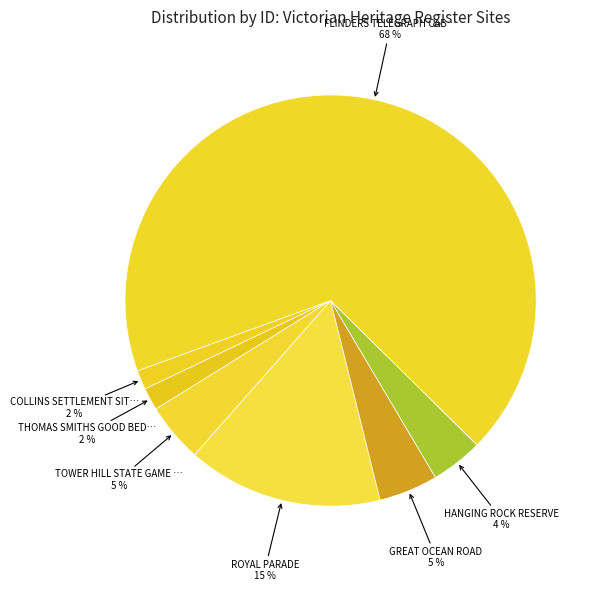

Count the number of slices in the pie.

7